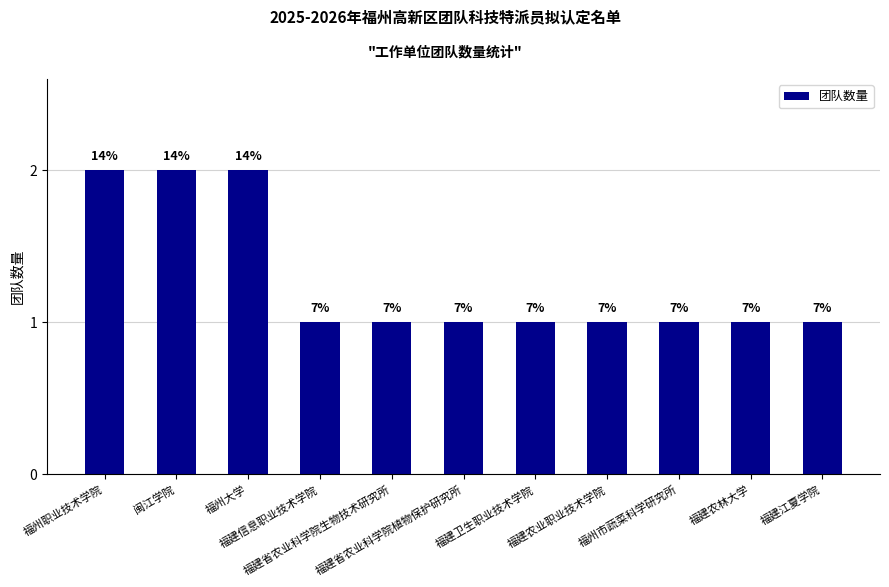

Reading right to left, list all the values displayed in this chart.

福建江夏学院=1	福建农林大学=1	福州市蔬菜科学研究所=1	福建农业职业技术学院=1	福建卫生职业技术学院=1	福建省农业科学院植物保护研究所=1	福建省农业科学院生物技术研究所=1	福建信息职业技术学院=1	福州大学=2	闽江学院=2	福州职业技术学院=2